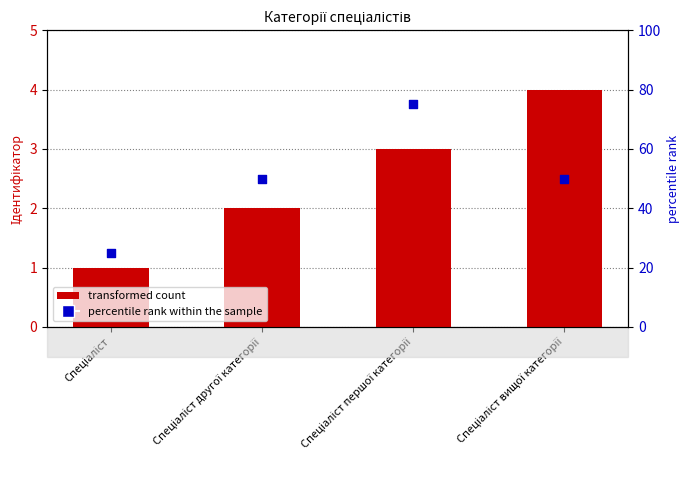

Which series contains the lowest Y value?

Ідентифікатор